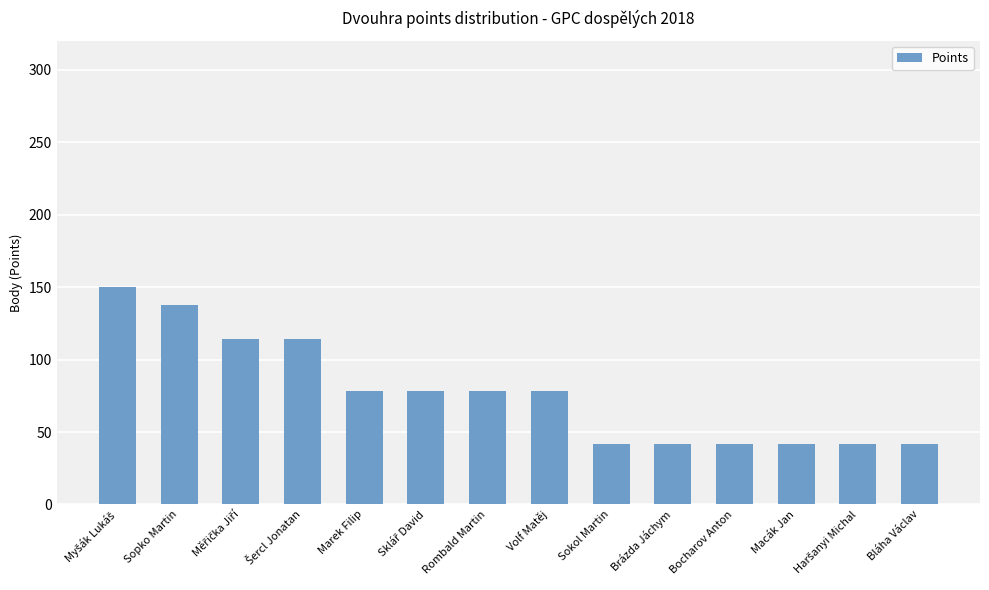

What is the label of the 5th bar from the right?

Brázda Jáchym